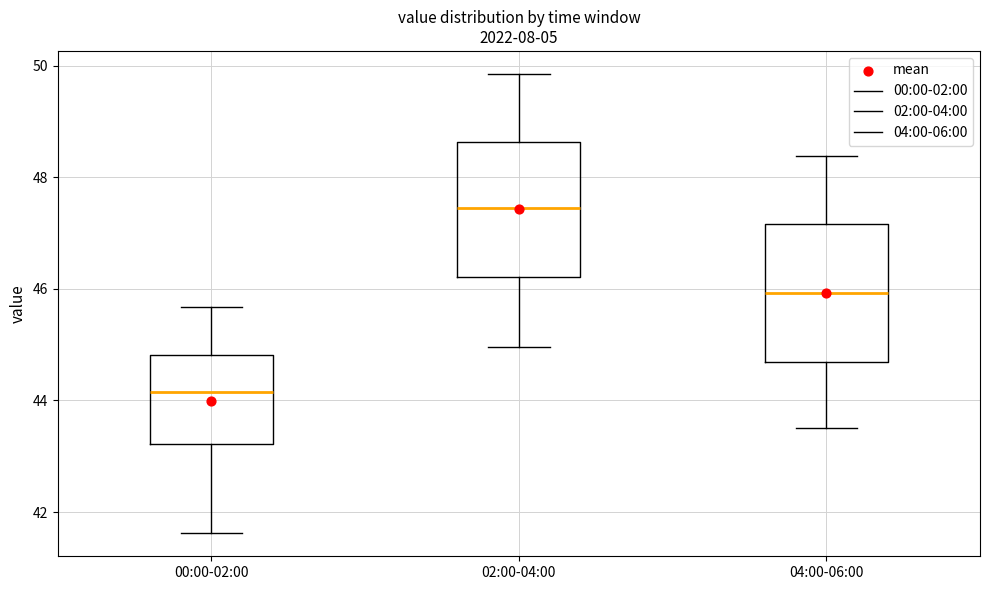

Reading left to right, transcribe this box plot: for each box, give where its median line is, the range the box spans, and where its two whiskers end, as read against the y-axis. The values are not printed on the chart, so give them approximately, as read against the axis.

00:00-02:00: median 44.2, box 43.2 to 44.8, whiskers 41.6 to 45.6
02:00-04:00: median 47.4, box 46.2 to 48.6, whiskers 45.0 to 49.8
04:00-06:00: median 46.0, box 44.6 to 47.2, whiskers 43.6 to 48.4